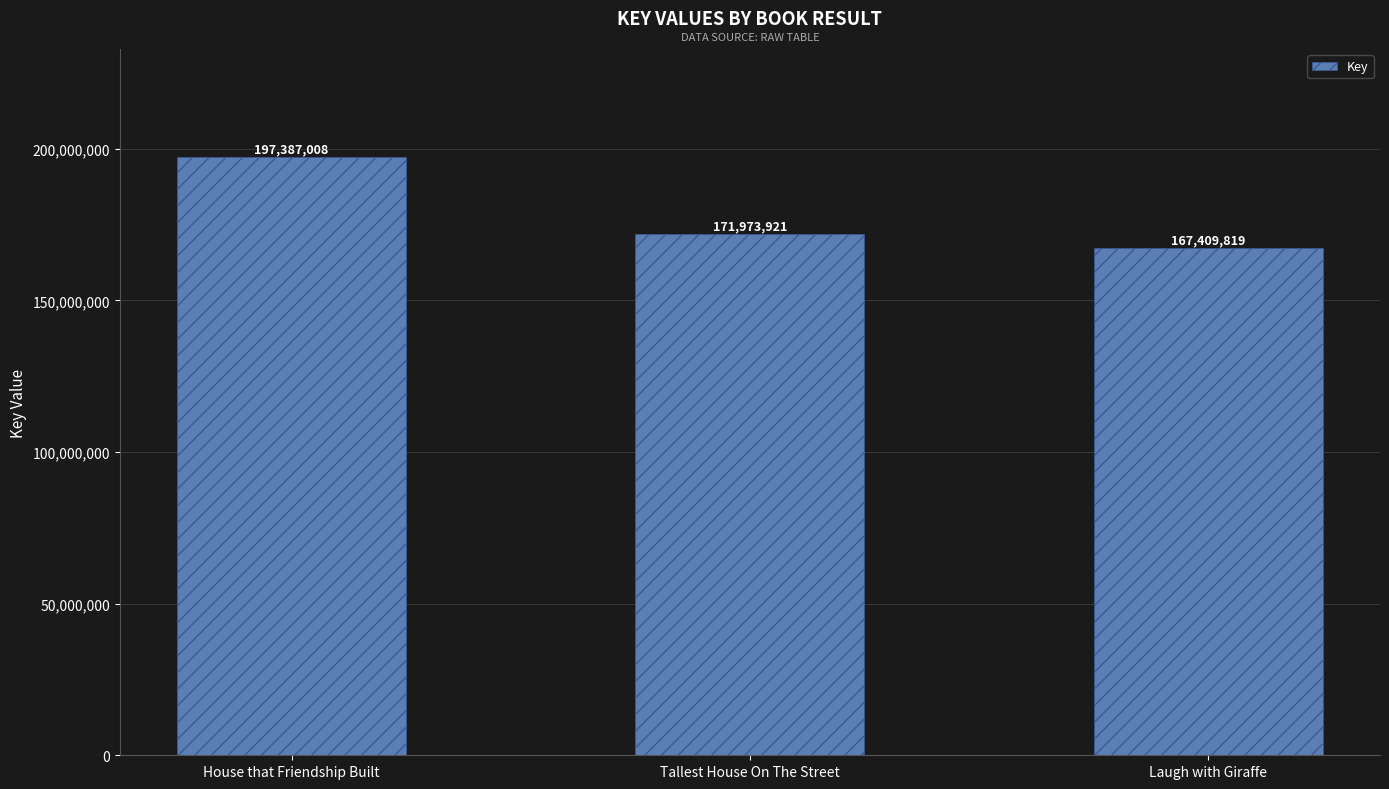

The value at Laugh with Giraffe is 167409819. True or false?

True